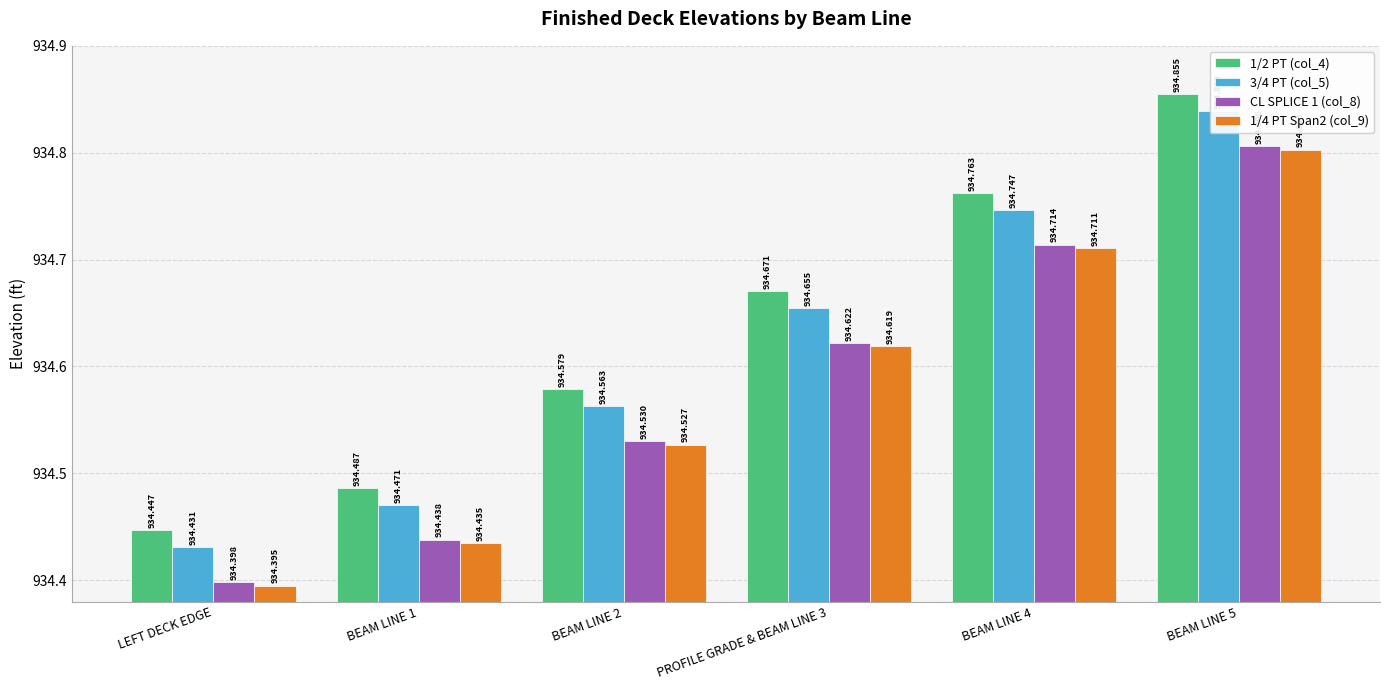

Read the 1/2 PT (col_4) value at BEAM LINE 4.

934.8